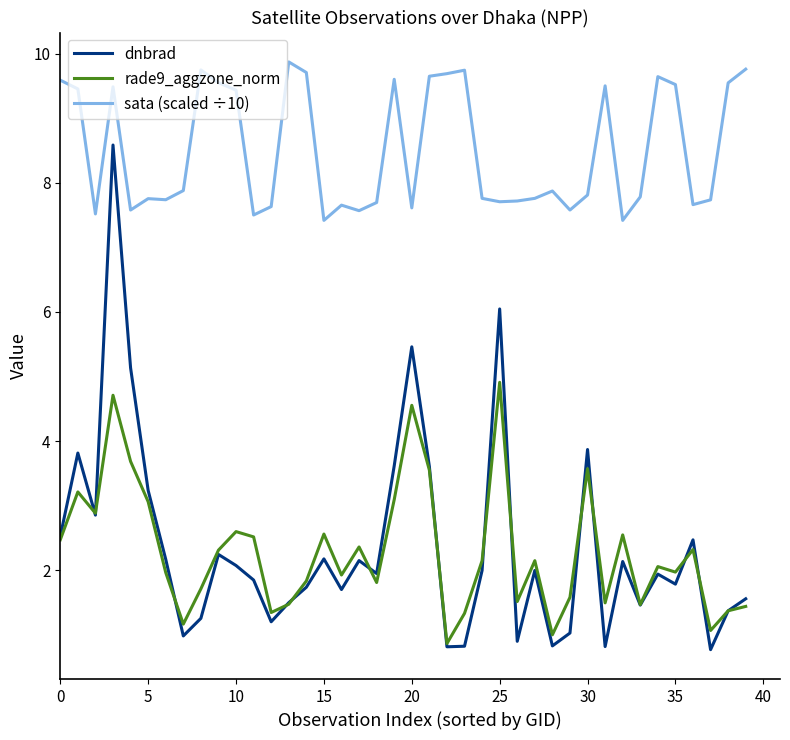

List the series in order of their peak value, lowest first.

rade9_aggzone_norm, dnbrad, sata (scaled ÷10)